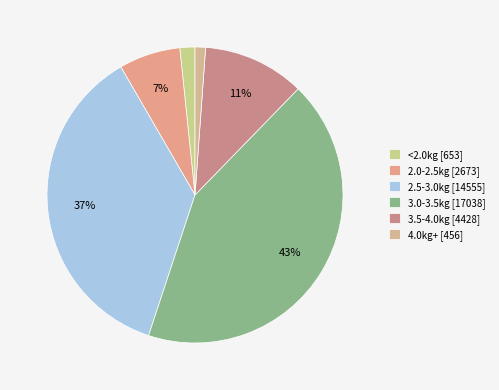

How many segments does this pie chart have?

6